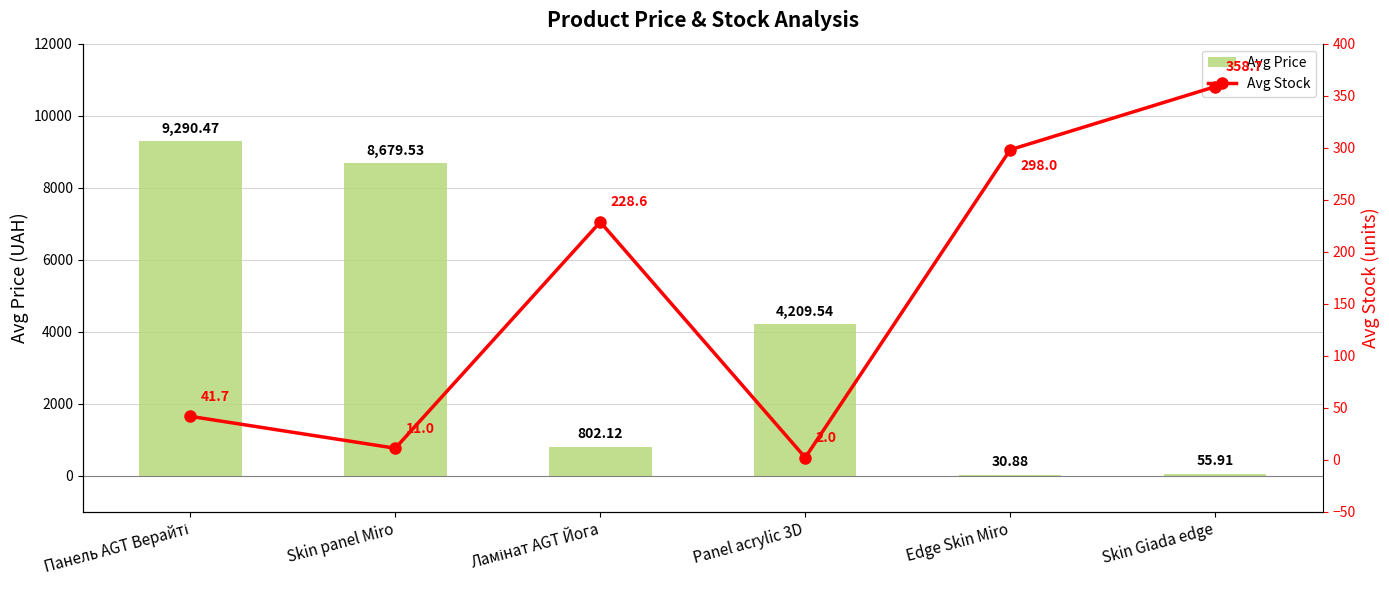

Is the value of Avg Price at Skin Giada edge greater than the value of Avg Stock at Skin panel Miro?

Yes